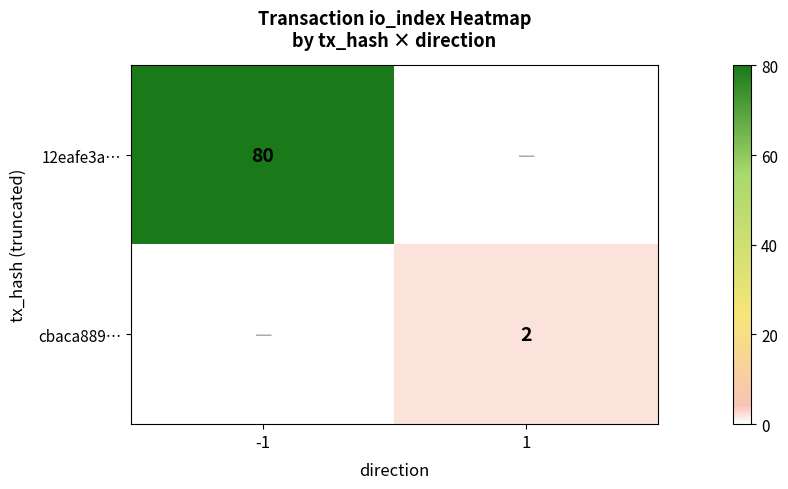

Is it true that 12eafe3a… equals 80 at -1?

True